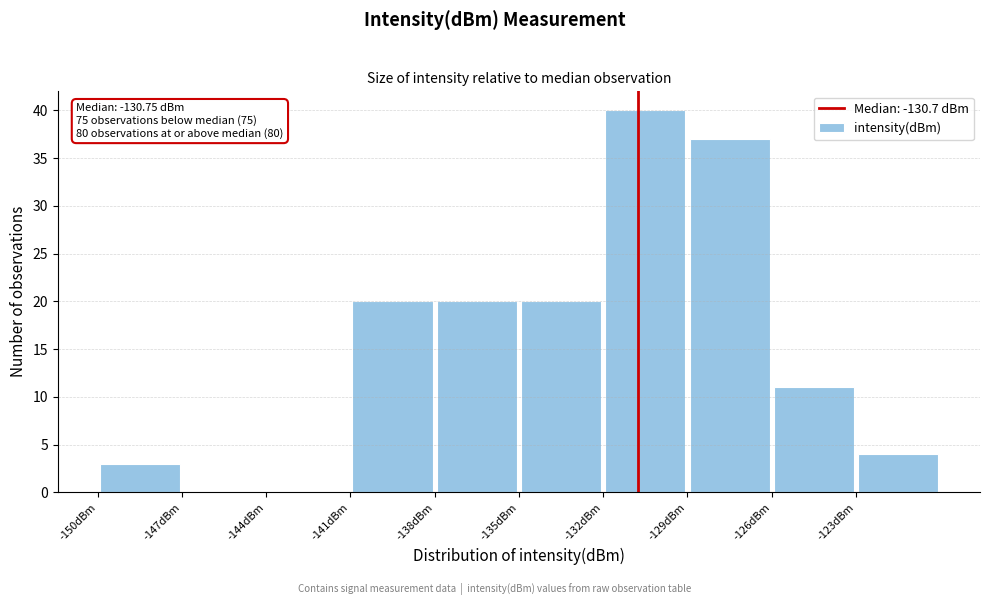

Which range on the x-axis has the tallest bar?

-132 to -129